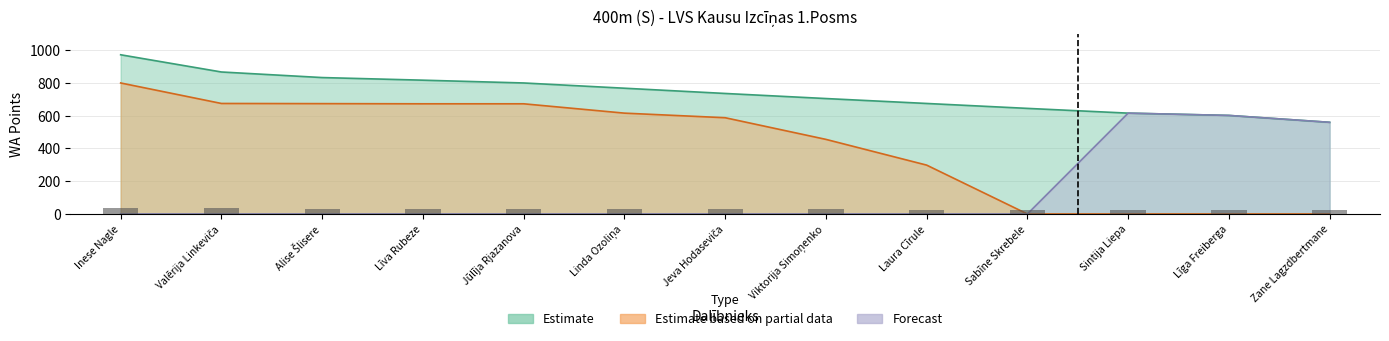

The Estimate based on partial data series shows 245 at Līga Freiberga. True or false?

False